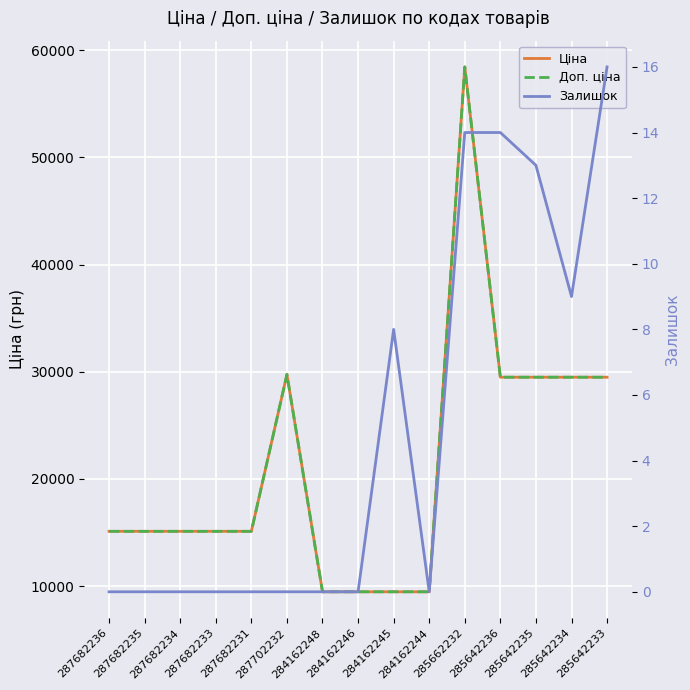

Reading right to left, transcribe all the data shown in this chart.

Ціна: 285642233=29491.5	285642234=29491.5	285642235=29491.5	285642236=29491.5	285662232=58426.5	284162244=9480.1	284162245=9480.1	284162246=9480.1	284162248=9480.1	287702232=29747.2	287682231=15120.0	287682233=15120.0	287682234=15120.0	287682235=15120.0	287682236=15120.0
Доп. ціна: 285642233=29491.5	285642234=29491.5	285642235=29491.5	285642236=29491.5	285662232=58426.5	284162244=9480.1	284162245=9480.1	284162246=9480.1	284162248=9480.1	287702232=29747.2	287682231=15120.0	287682233=15120.0	287682234=15120.0	287682235=15120.0	287682236=15120.0
Залишок: 285642233=16.0	285642234=9.0	285642235=13.0	285642236=14.0	285662232=14.0	284162244=0.0	284162245=8.0	284162246=0.0	284162248=0.0	287702232=0.0	287682231=0.0	287682233=0.0	287682234=0.0	287682235=0.0	287682236=0.0